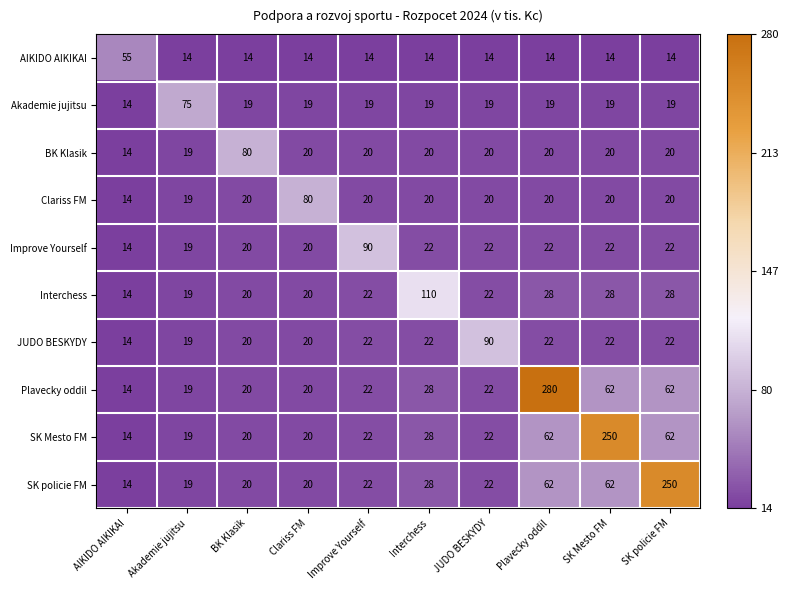

What is the approximate value of Plavecky oddil at Clariss FM, to the nearest 10?

20